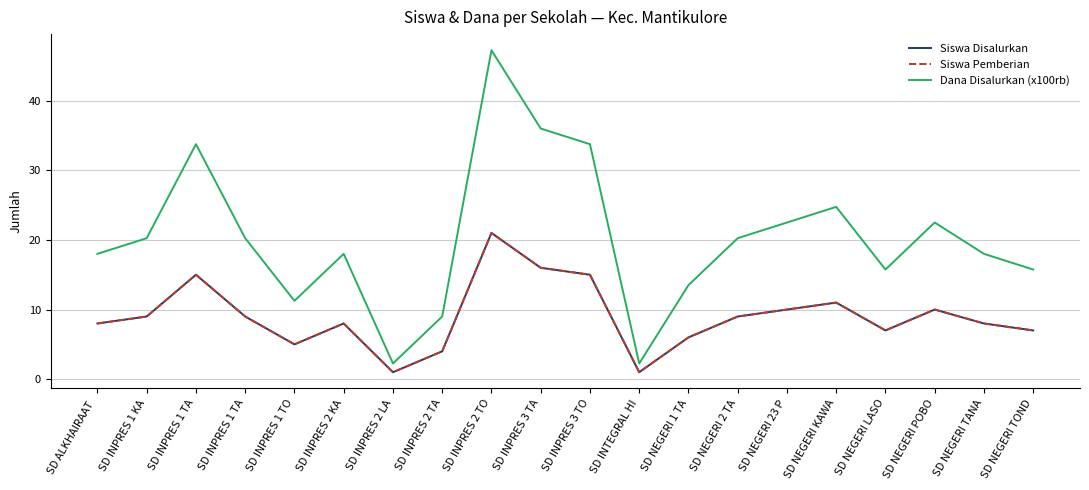

What is the difference between the highest and lowest values at SD INPRES 2 TO?

26.2